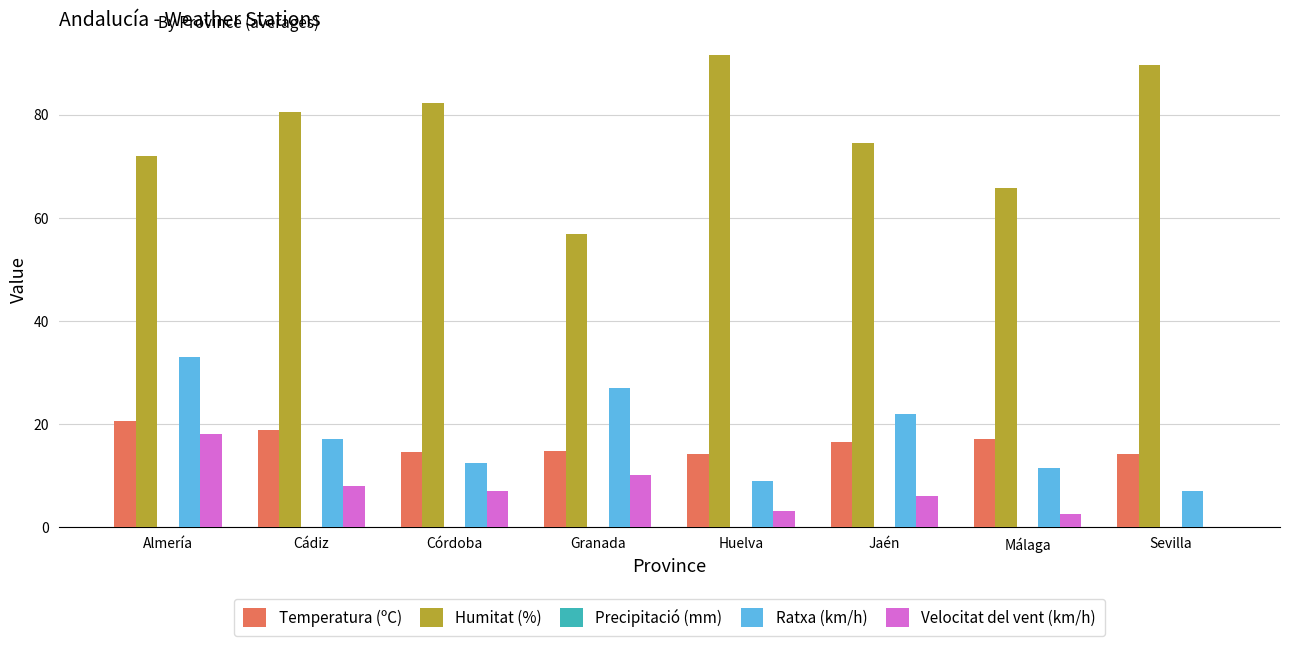

At which category is the sum across all series the highest?

Almería